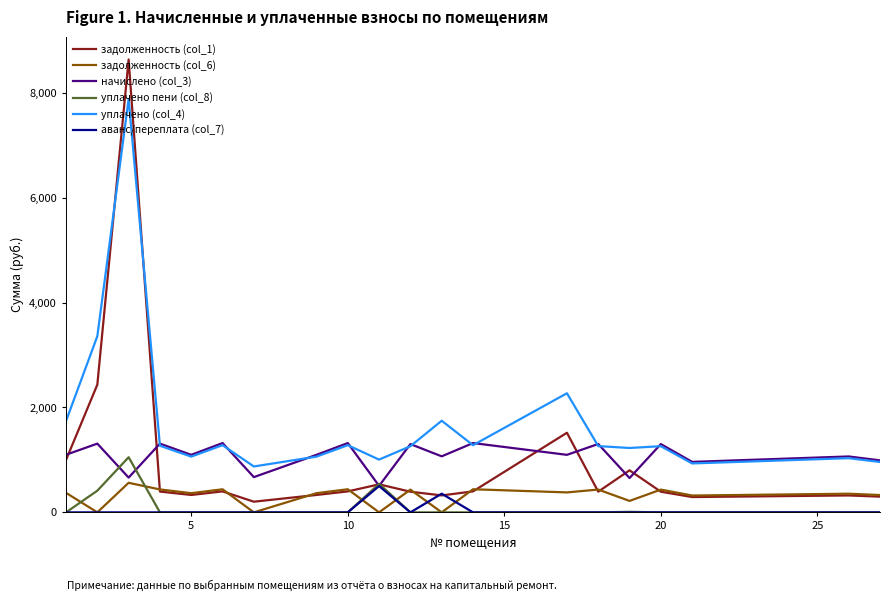

After their last crossing, which series has the higher values: уплачено пени (col_8) or начислено (col_3)?

начислено (col_3)